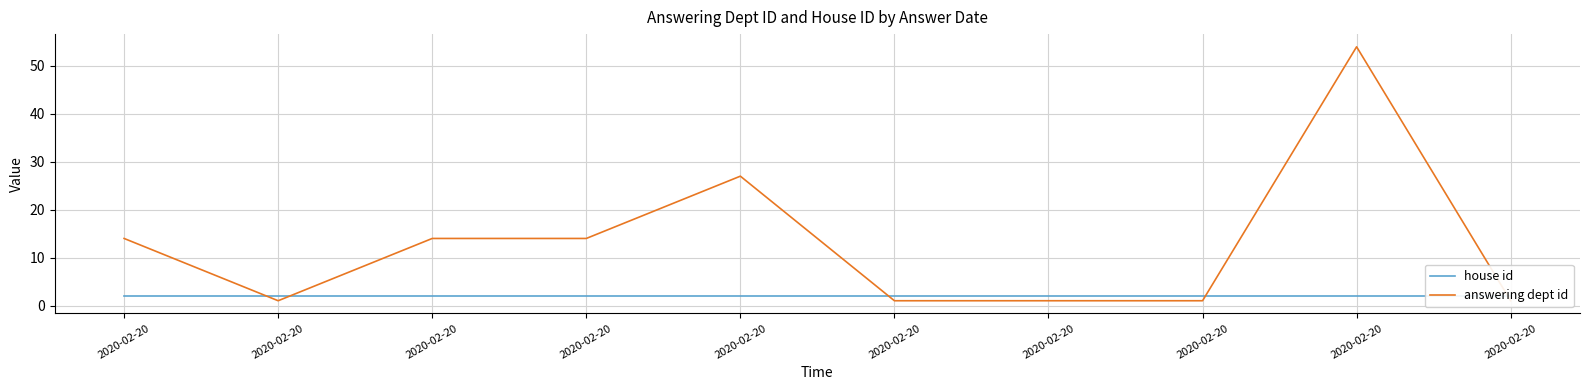

What is the minimum value for answering dept id?

1